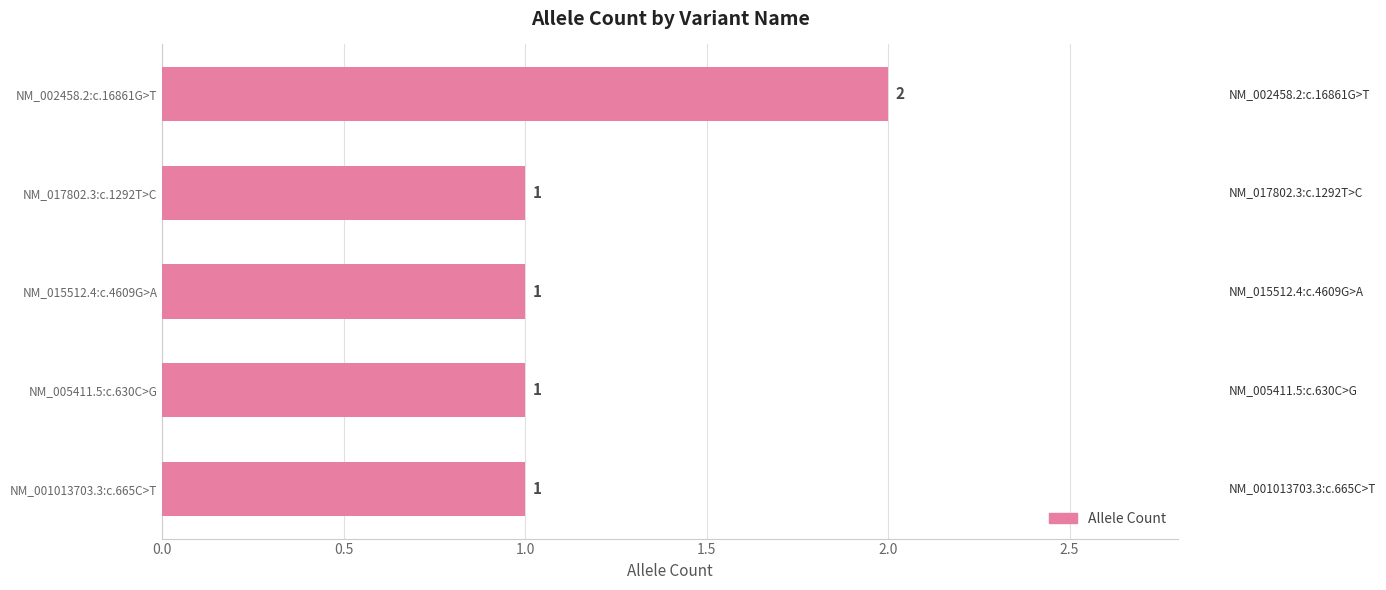

Between NM_017802.3:c.1292T>C and NM_002458.2:c.16861G>T, which is larger?

NM_002458.2:c.16861G>T